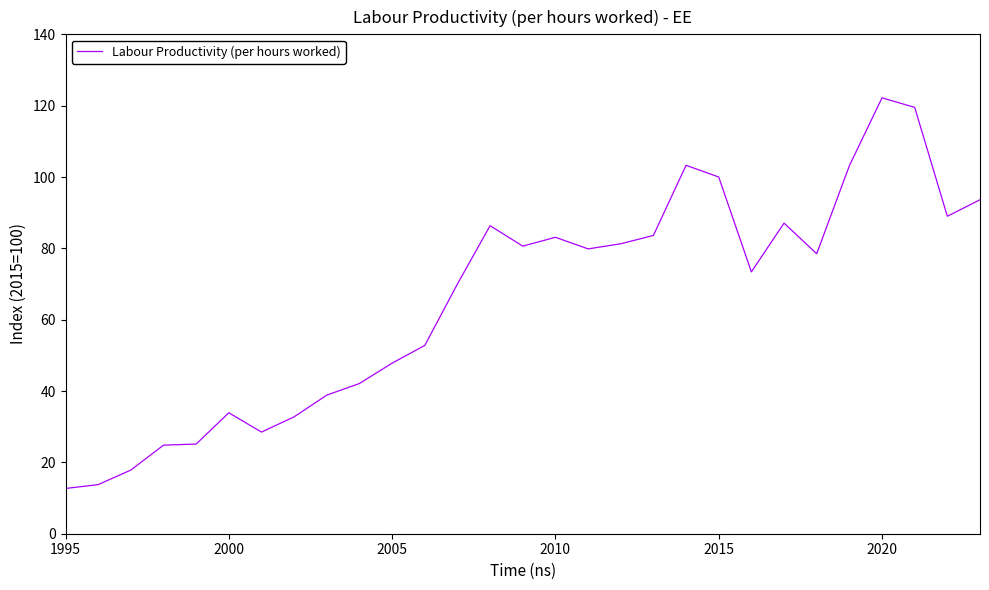

What is the difference between the maximum and minimum values?

109.5